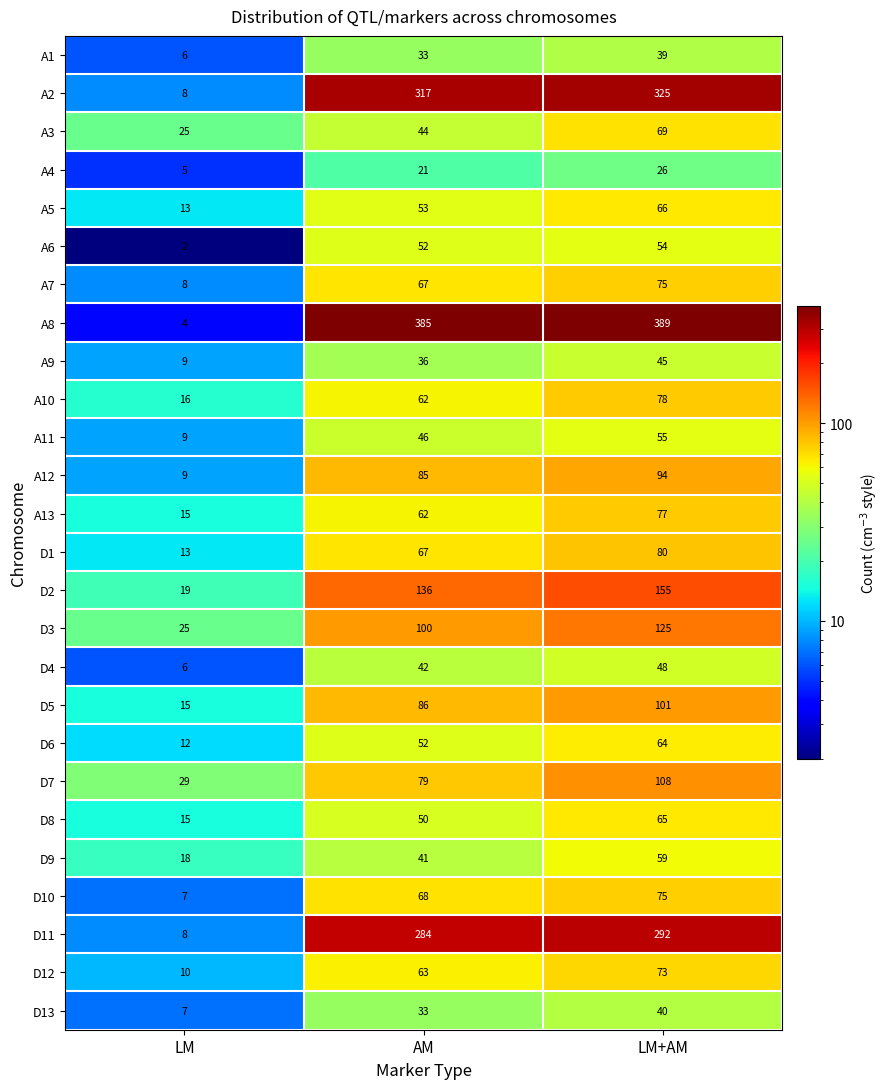

What is the average value of the D7 series?

72